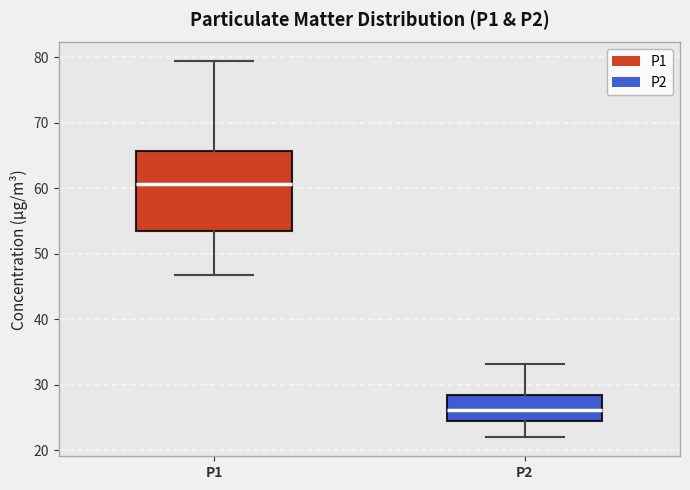

Reading left to right, read every box against the y-axis: the position of its median line, the range the box covers, and the ends of its whiskers. The values are not printed on the chart, so give them approximately, as read against the axis.

P1: median 61, box 53 to 66, whiskers 47 to 79
P2: median 26, box 24 to 28, whiskers 22 to 33